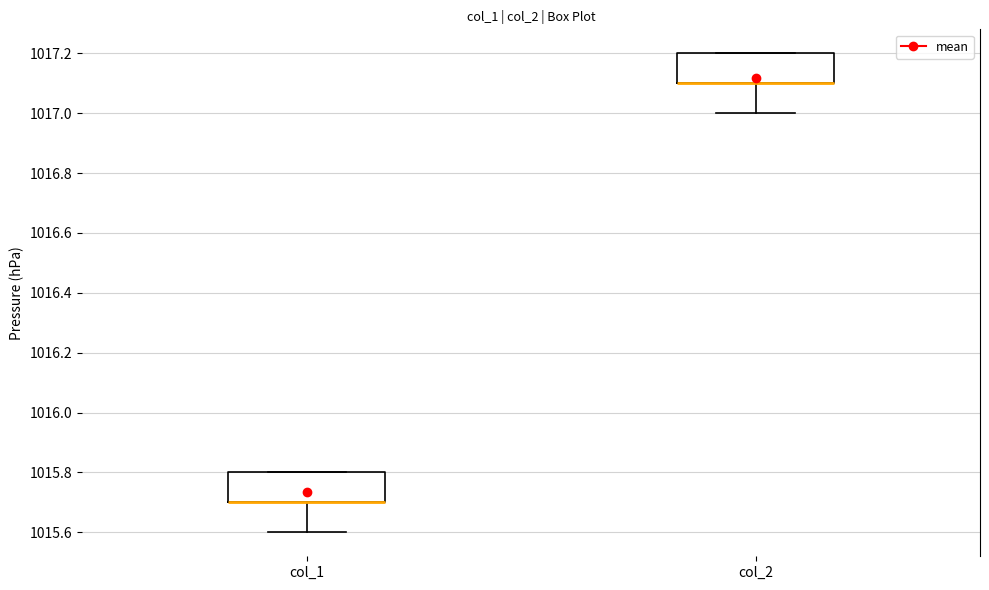

Where does the lower whisker of the box for col_2 end on the y-axis? The values are not printed on the chart, so give them approximately, as read against the axis.

1017.0